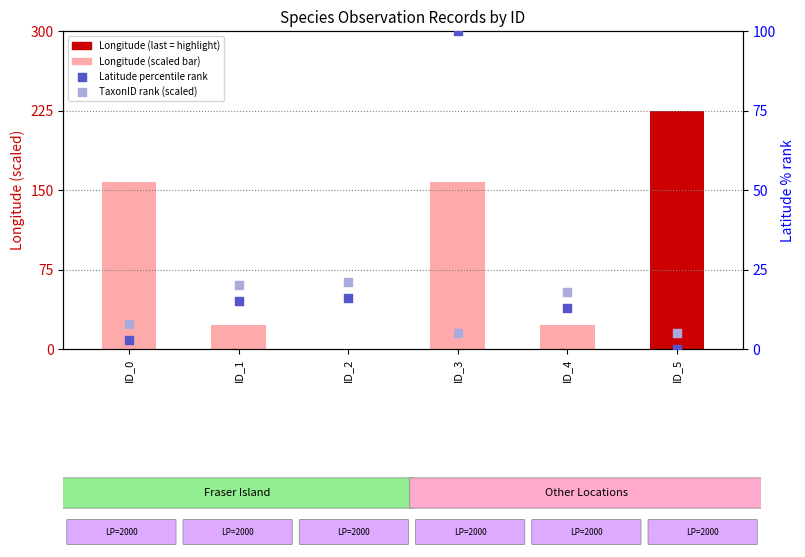

What is the total value across all series at ID_5?

230.0